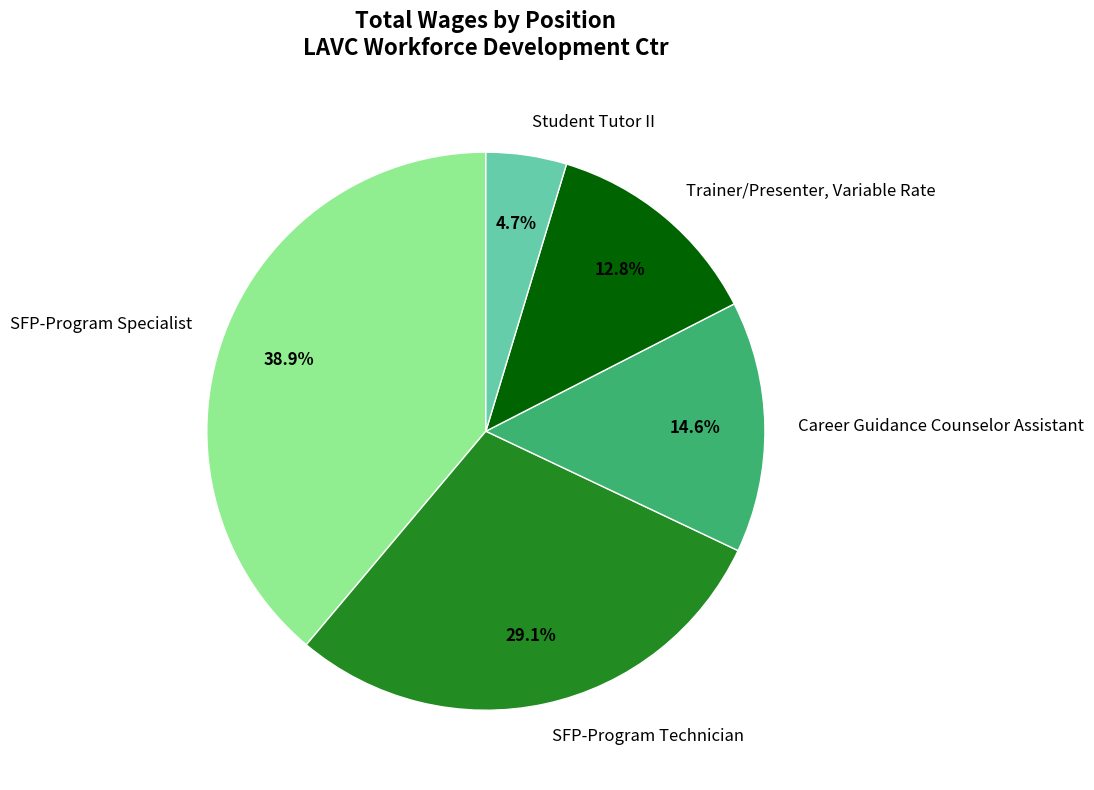

What percentage is the SFP-Program Technician slice, to the nearest percent?

29%